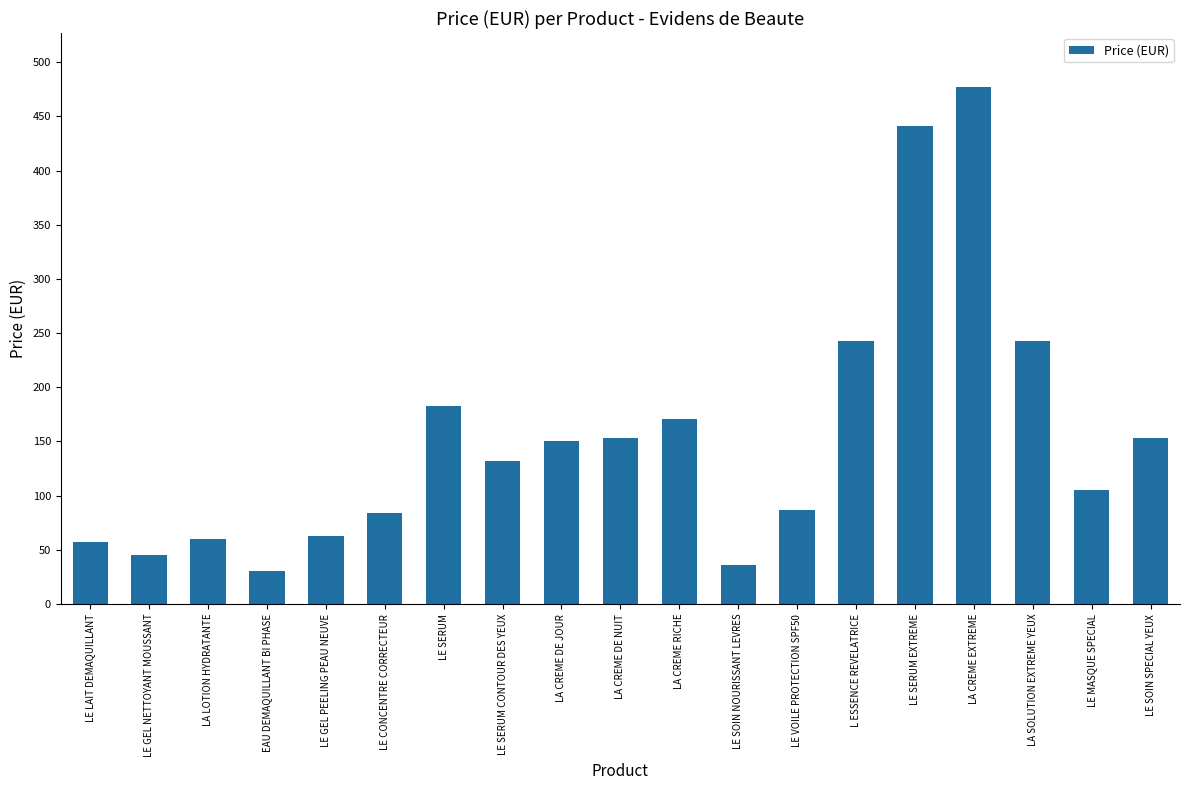

What is the minimum value shown in the chart?

30